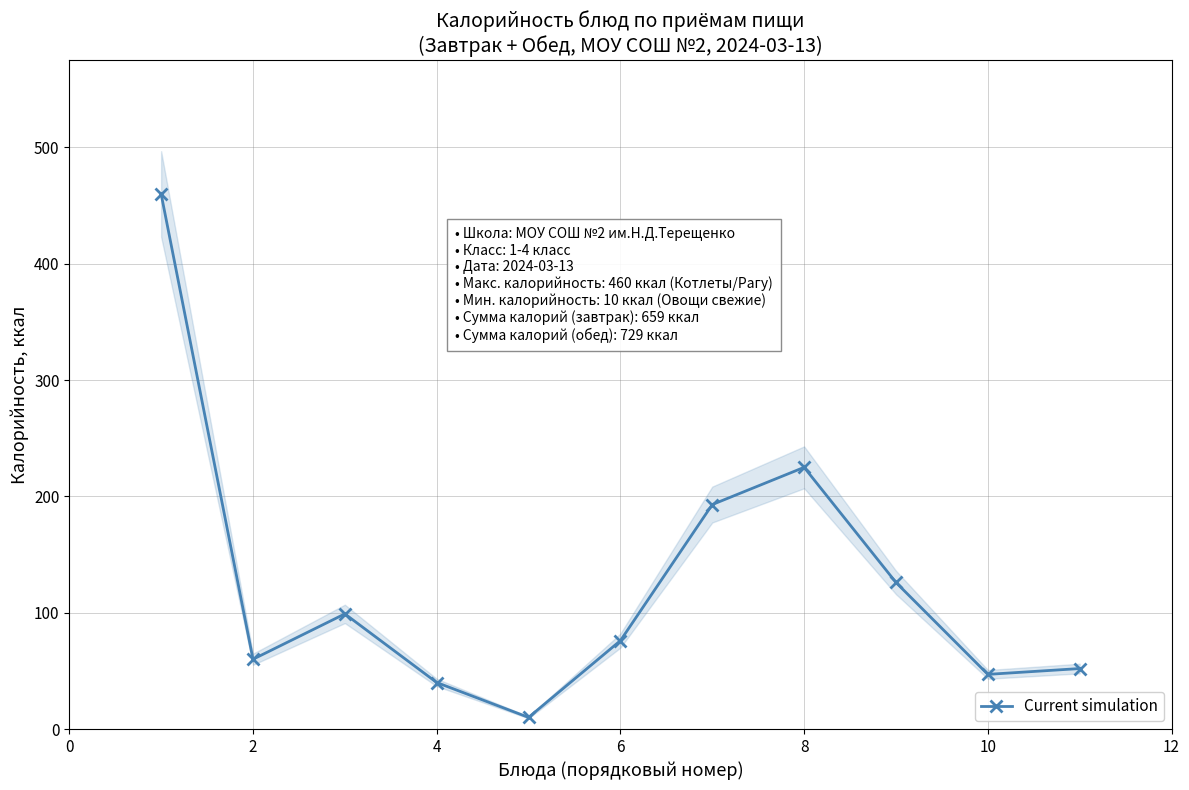

True or false: there are more than 1 points higher than both neighbors.

True